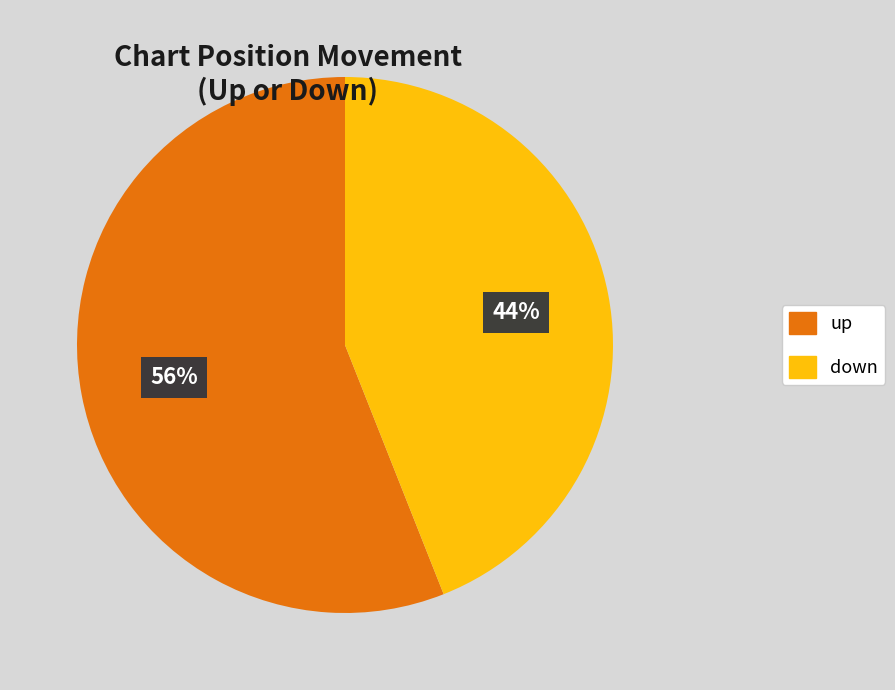

Combined, do up and down account for over 50%?

Yes